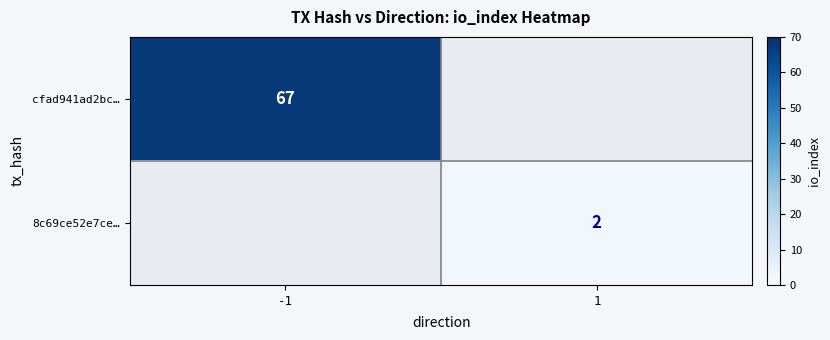

At which category does the chart reach its minimum across all series?

1